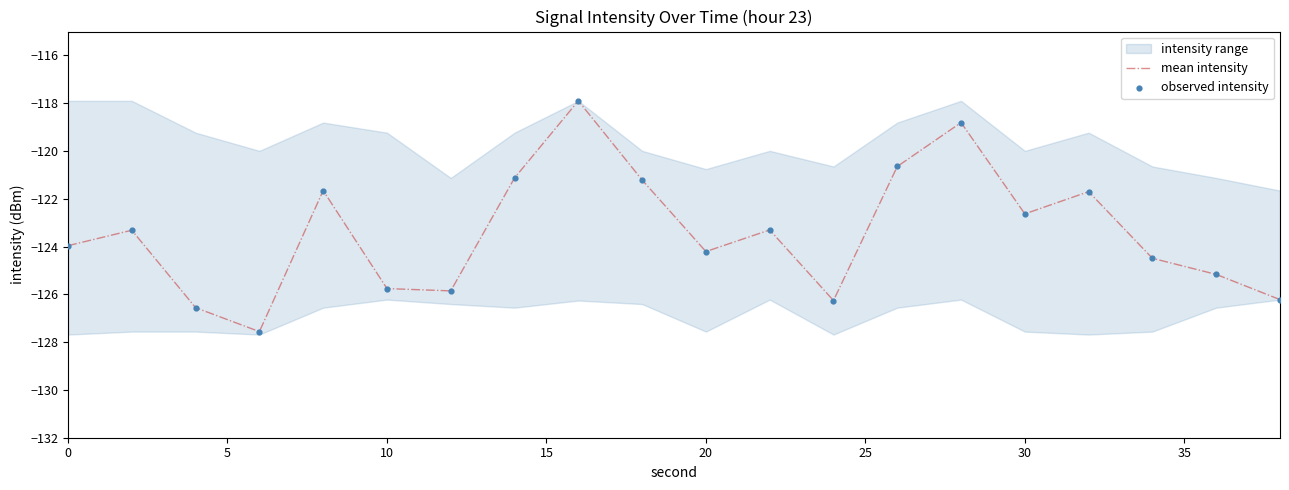

Which series reaches the maximum Y coordinate?

mean intensity